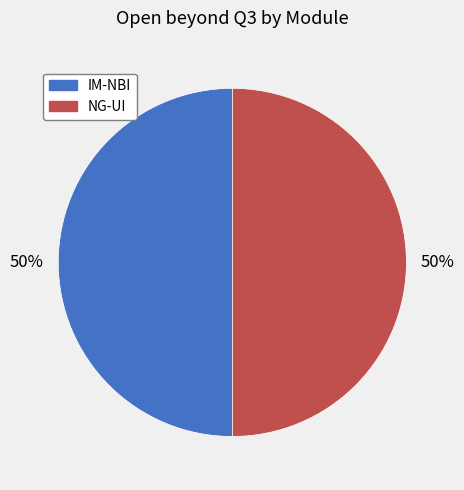

What is the ratio of the value at IM-NBI to the value at NG-UI?

1.0